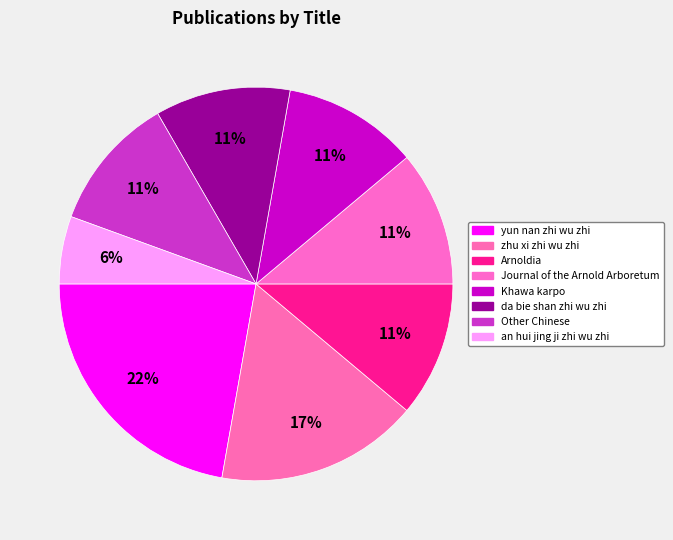

How many slices are in this pie chart?

8